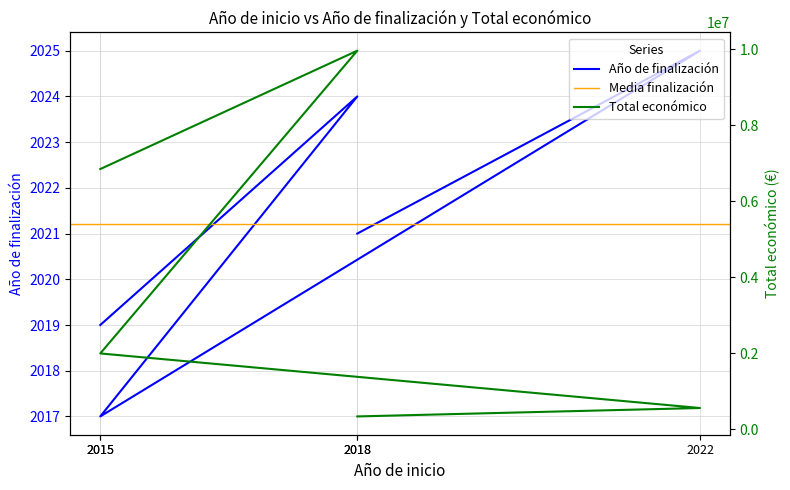

Count the Año de finalización values in the range 2019 to 2024.

3